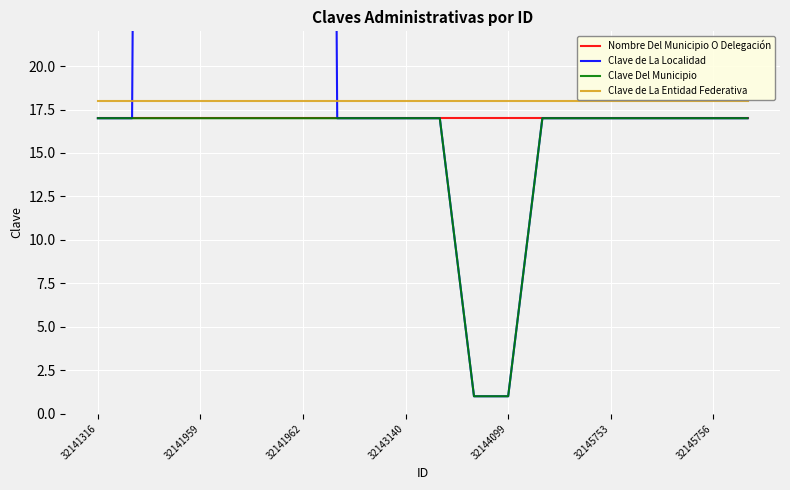

True or false: Nombre Del Municipio O Delegación has more than 1 points higher than both neighbors.

False